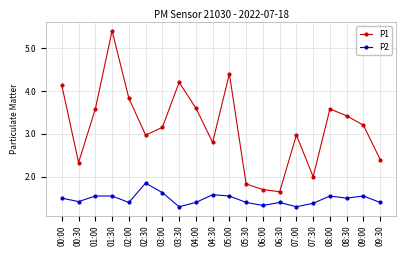

True or false: P1 has more than 0 interior local peaks.

True